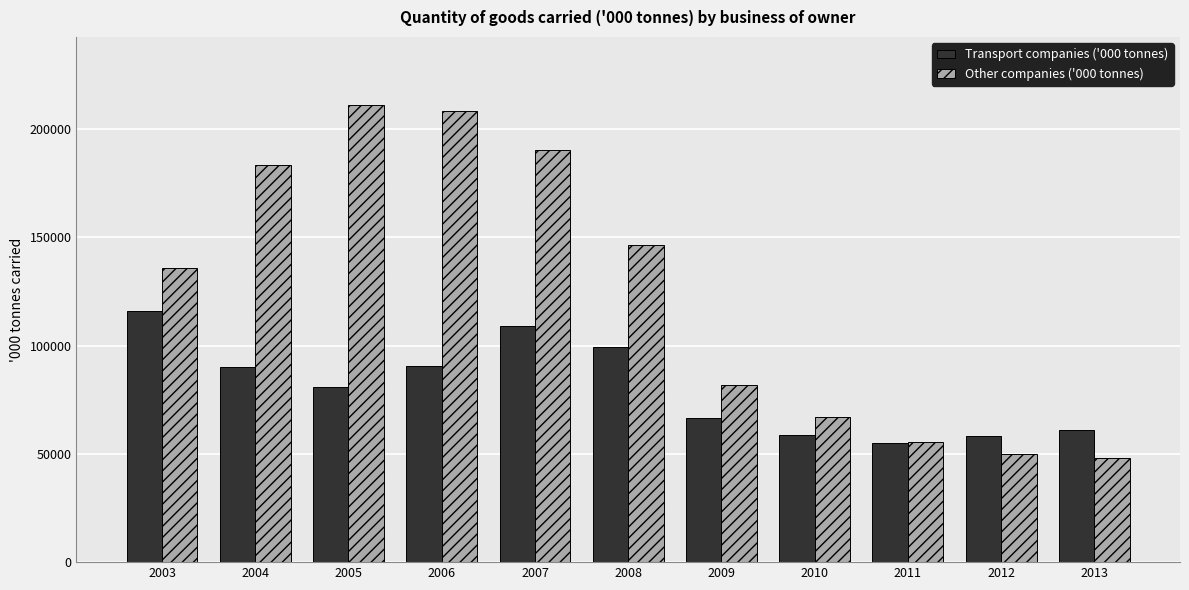

Rank the series at 2013 from highest to lowest value.

Transport companies ('000 tonnes), Other companies ('000 tonnes)